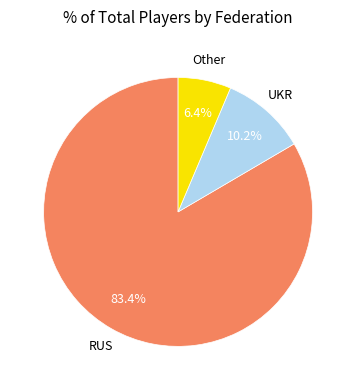

Does any single category account for the majority?

Yes